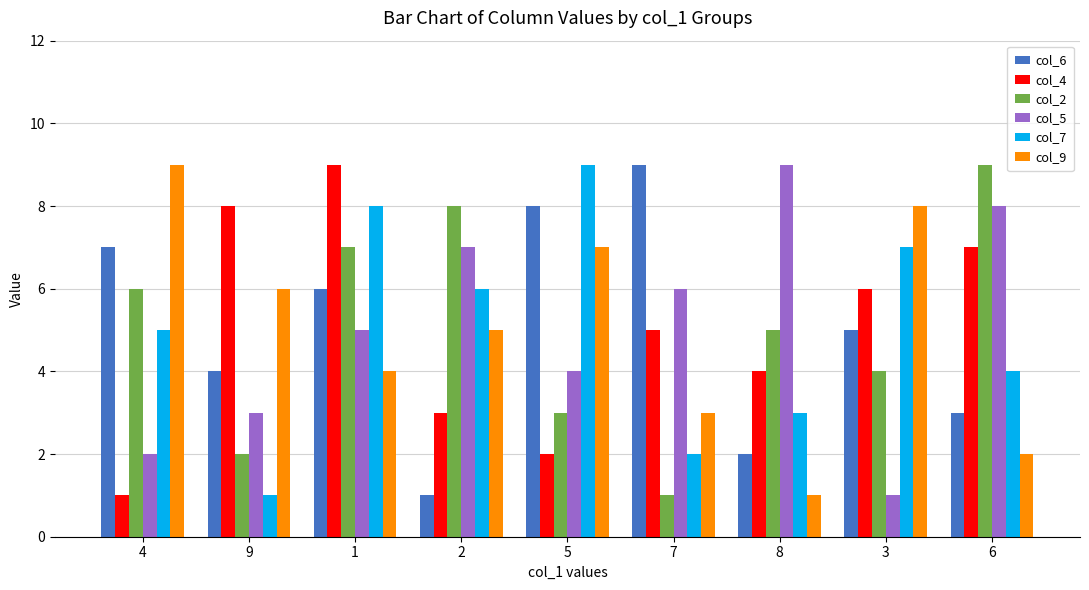

What is the difference between the second highest and minimum values in the col_6 series?

7